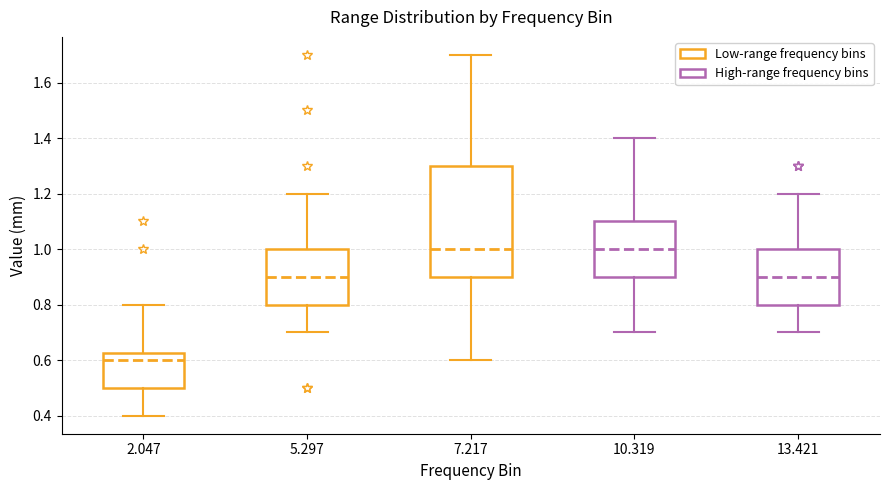

Reading left to right, read every box against the y-axis: the position of its median line, the range the box covers, and the ends of its whiskers. The values are not printed on the chart, so give them approximately, as read against the axis.

2.047: median 0.60, box 0.50 to 0.62, whiskers 0.40 to 0.80
5.297: median 0.90, box 0.80 to 1.00, whiskers 0.70 to 1.20
7.217: median 1.00, box 0.90 to 1.30, whiskers 0.60 to 1.70
10.319: median 1.00, box 0.90 to 1.10, whiskers 0.70 to 1.40
13.421: median 0.90, box 0.80 to 1.00, whiskers 0.70 to 1.20